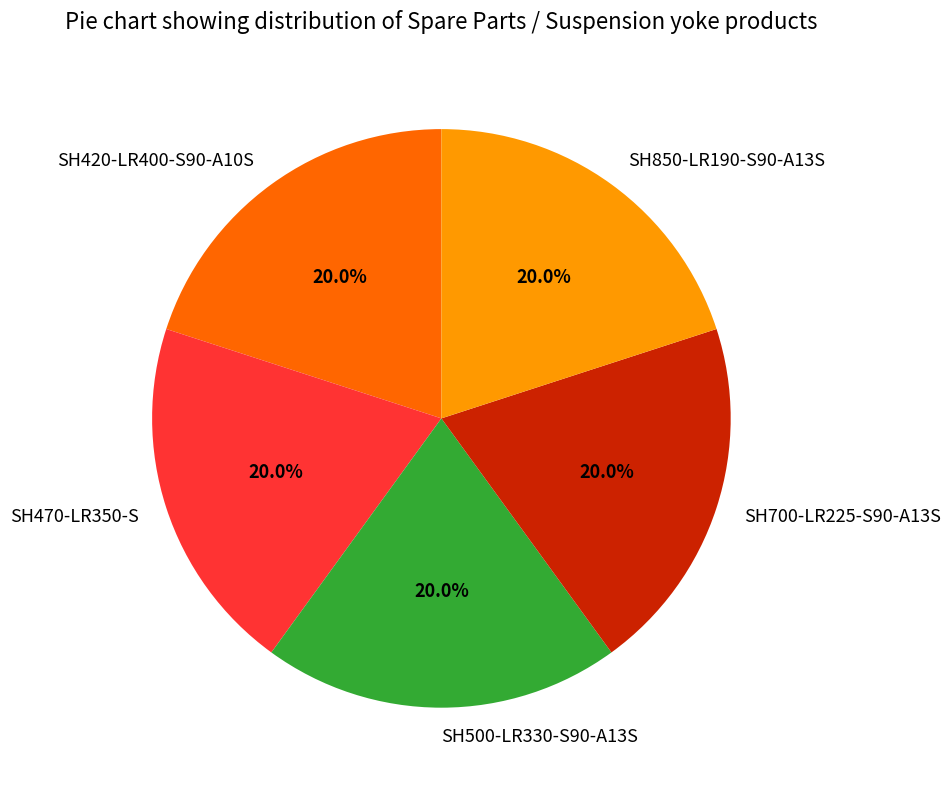

Combined, do SH500-LR330-S90-A13S and SH420-LR400-S90-A10S account for over 50%?

No